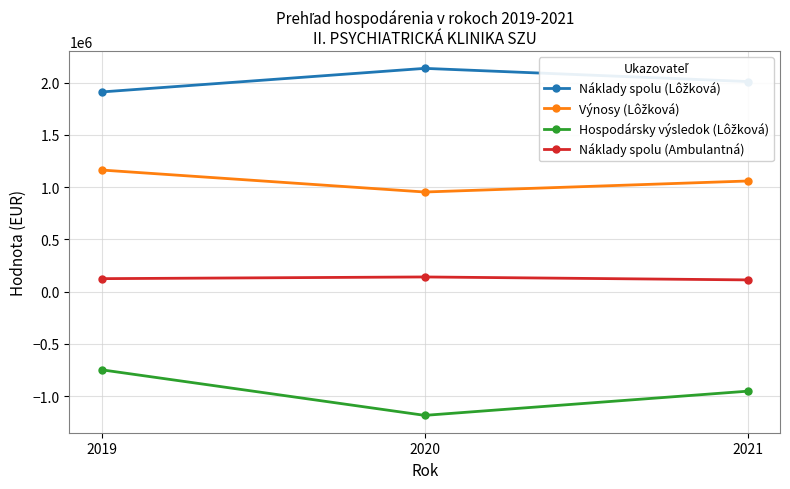

What is the total value across all series at 2020?

2048872.0